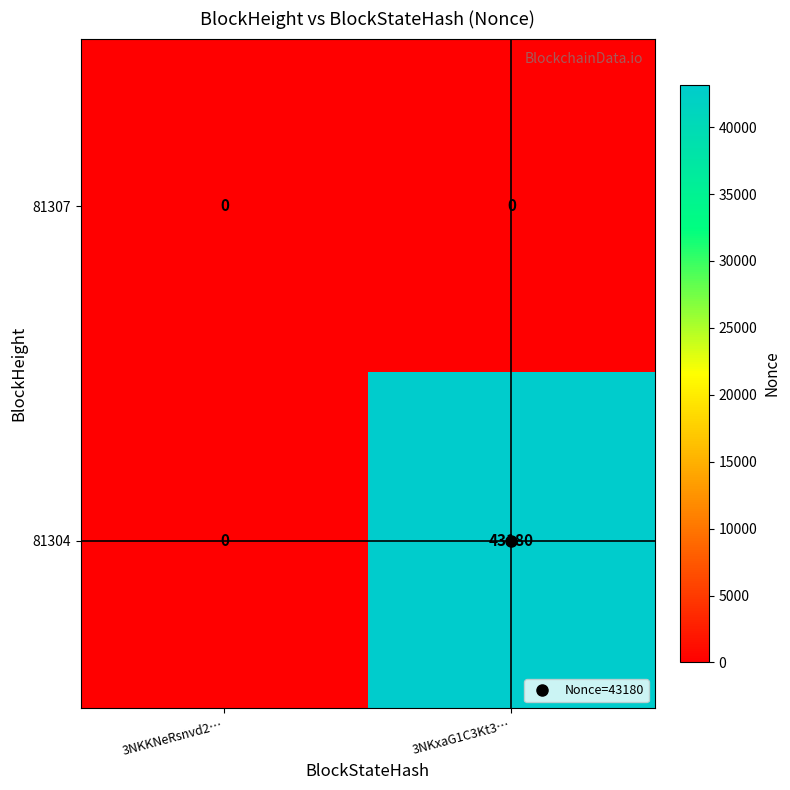

What is the difference between the highest and lowest values at 3NKxaG1C3Kt3…?

43180